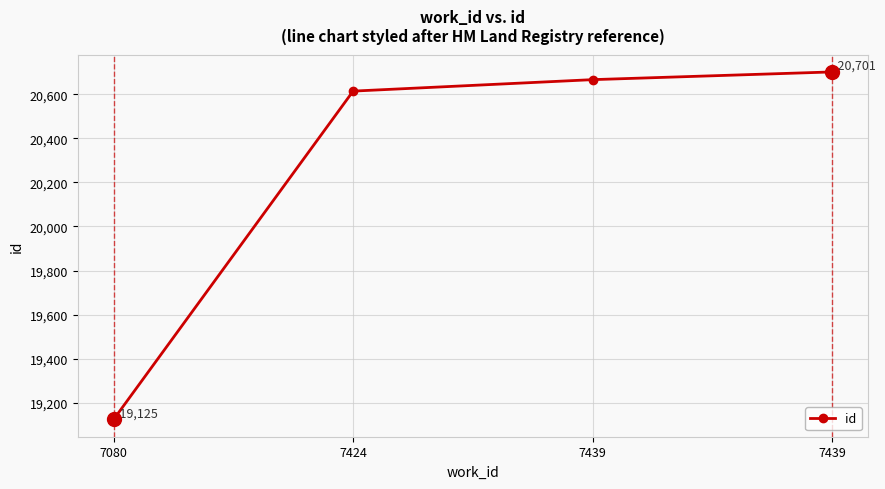

List the labels in order of value, smallest first.

7080, 7424, 7439, 7439